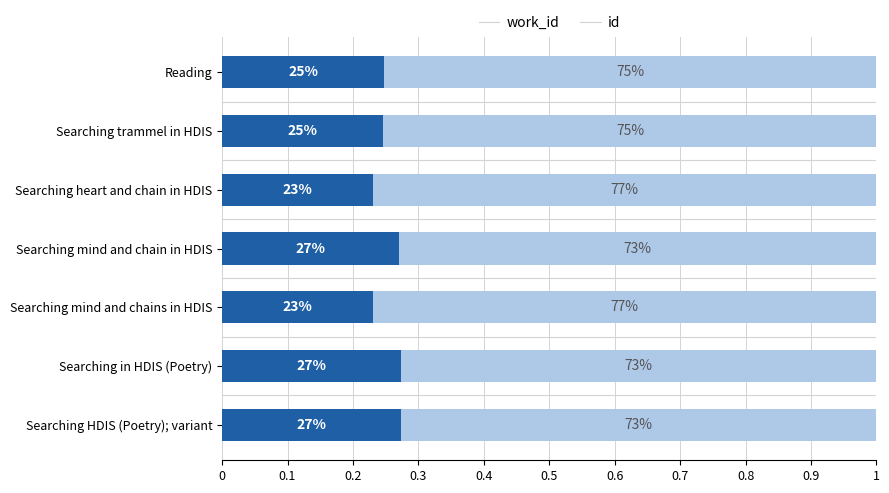

What are all the series names shown in the legend?

work_id, id